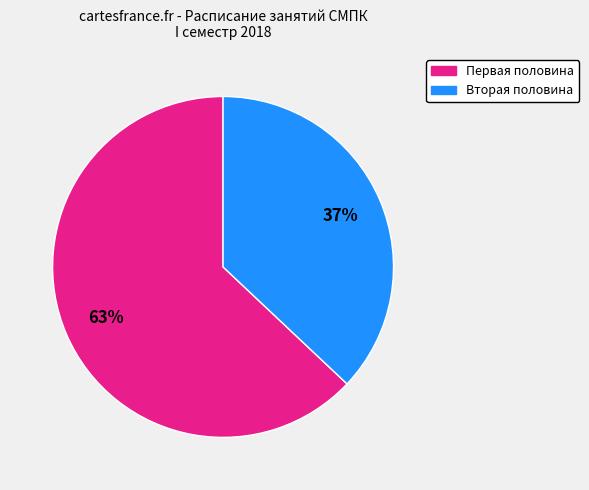

Which slice represents more than half of the pie?

Первая половина